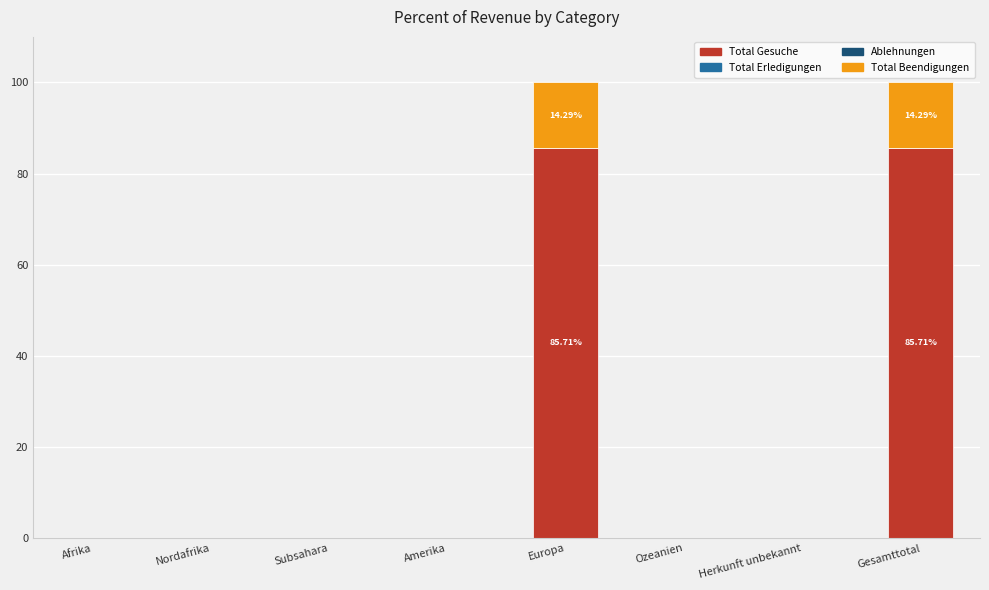

What is the sum of all Total Gesuche values?

171.4